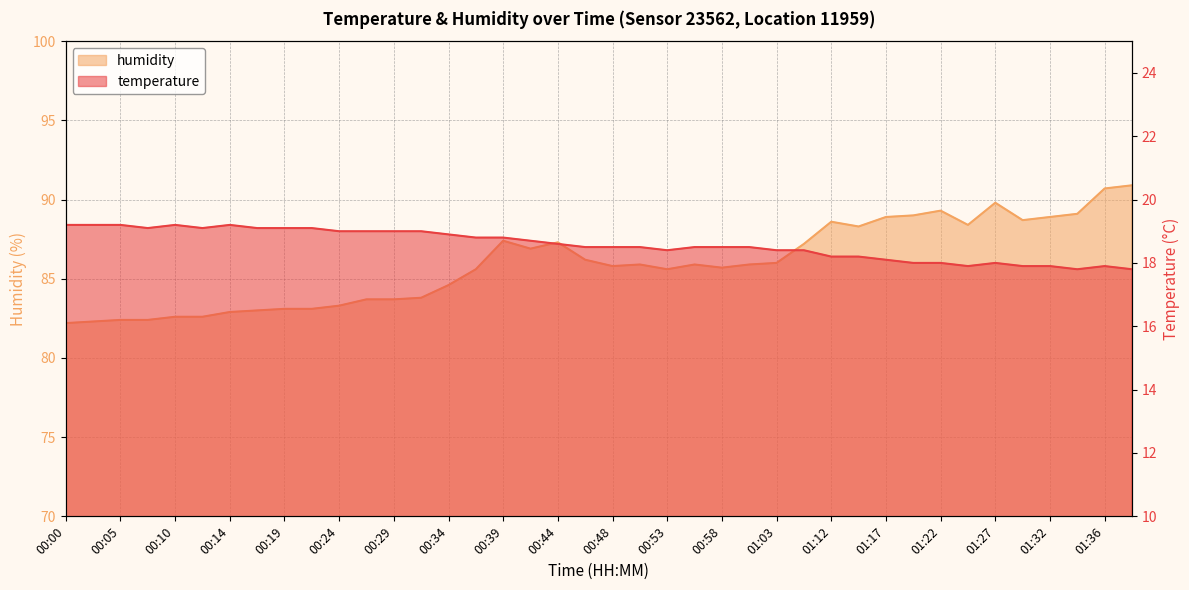

What are all the series names shown in the legend?

temperature, humidity